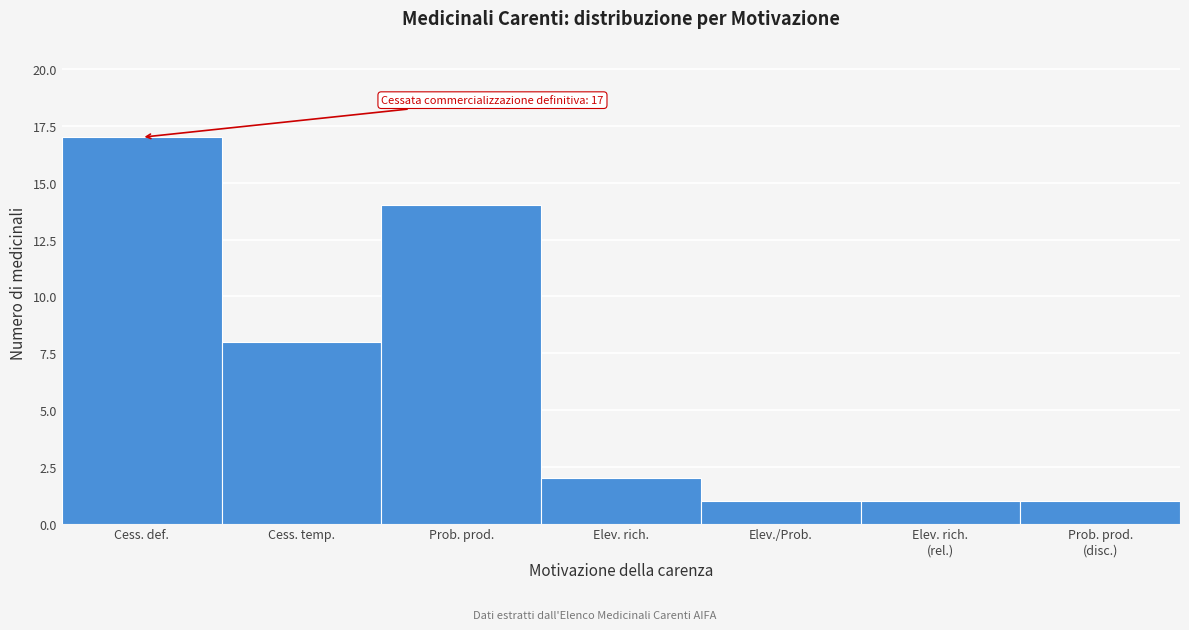

Reading left to right, list all the values displayed in this chart.

17	8	14	2	1	1	1